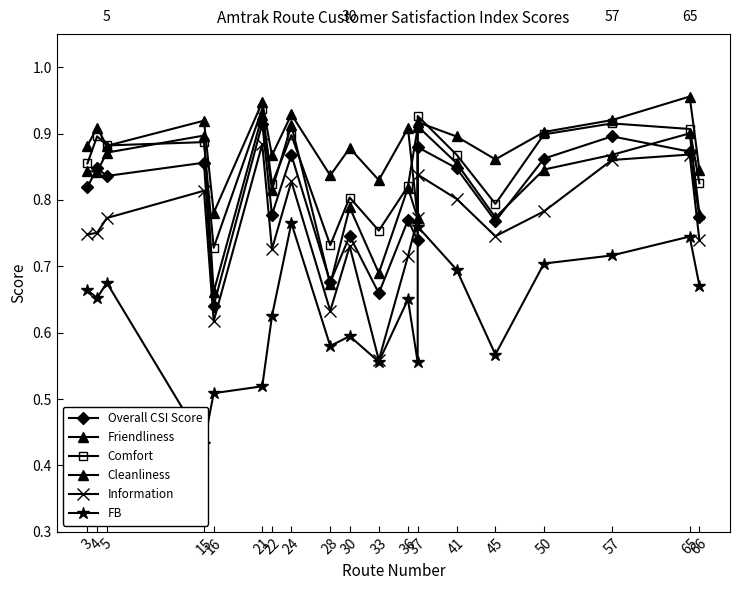

What is the lowest value of the Cleanliness series?

0.7